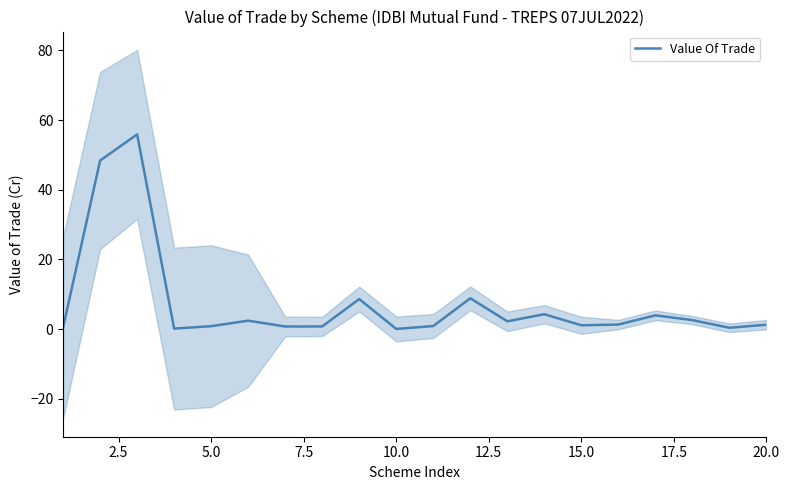

Reading left to right, transcribe all the data shown in this chart.

0.4	48.4	55.9	0.1	0.8	2.4	0.7	0.7	8.6	0.0	0.9	8.8	2.2	4.2	1.1	1.3	3.9	2.6	0.4	1.2